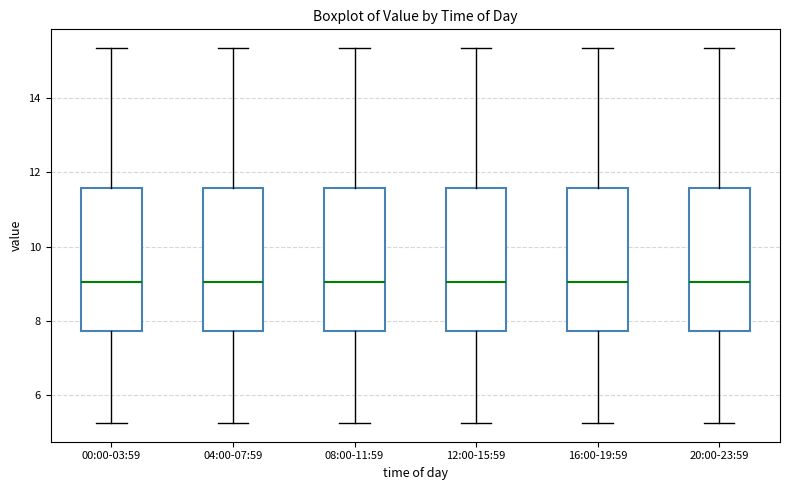

Where is the lower edge of the box for 08:00-11:59 on the y-axis? The values are not printed on the chart, so give them approximately, as read against the axis.

7.8